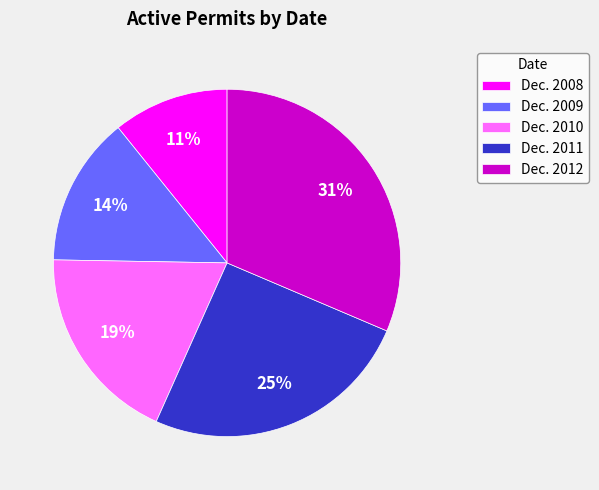

Which category has the biggest portion of the pie?

Dec. 2012